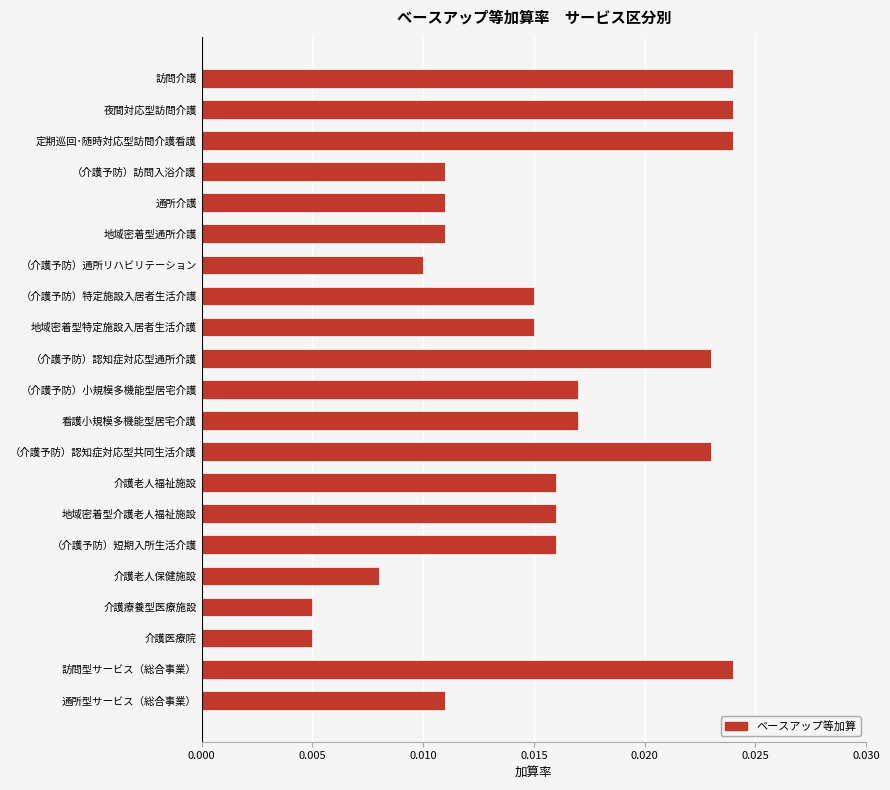

Are the bars horizontal?

Yes